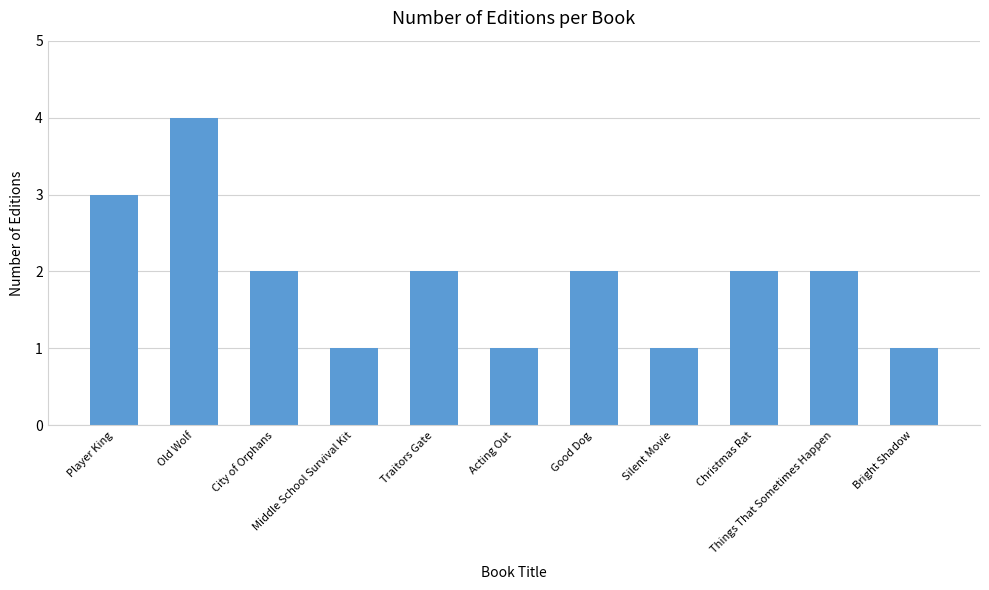

What is the sum of all values?

21